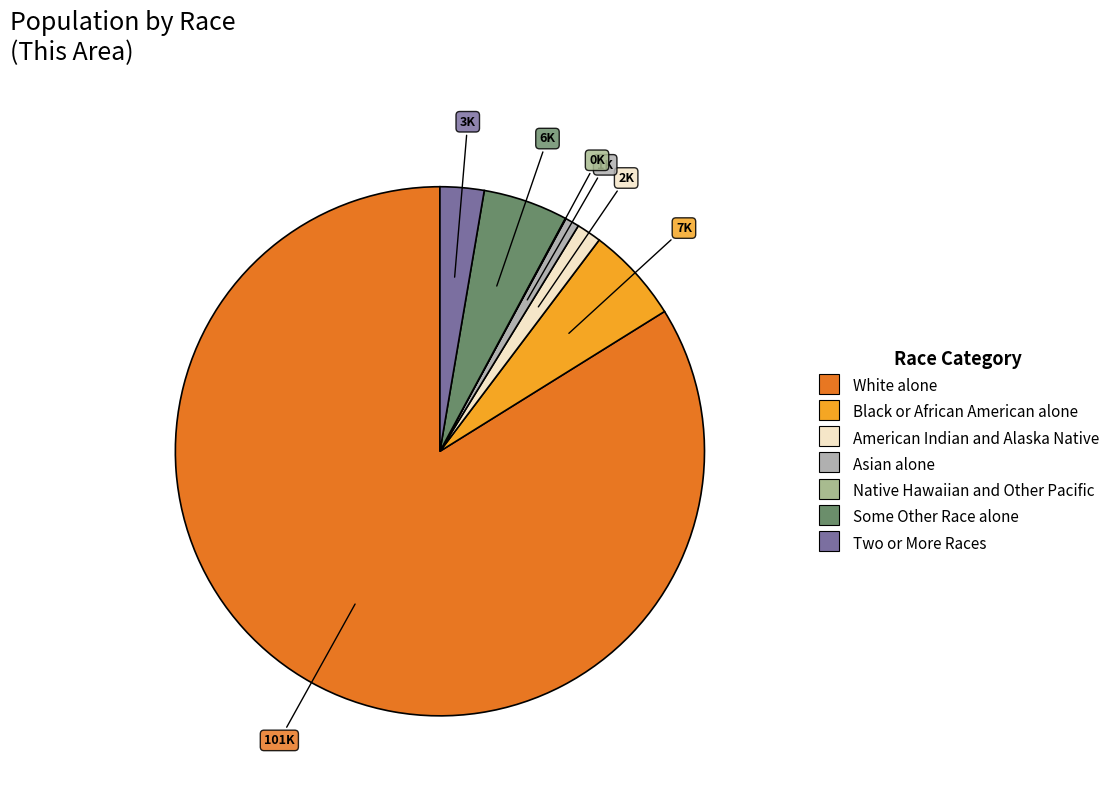

What percentage is the Two or More Races slice, to the nearest percent?

3%